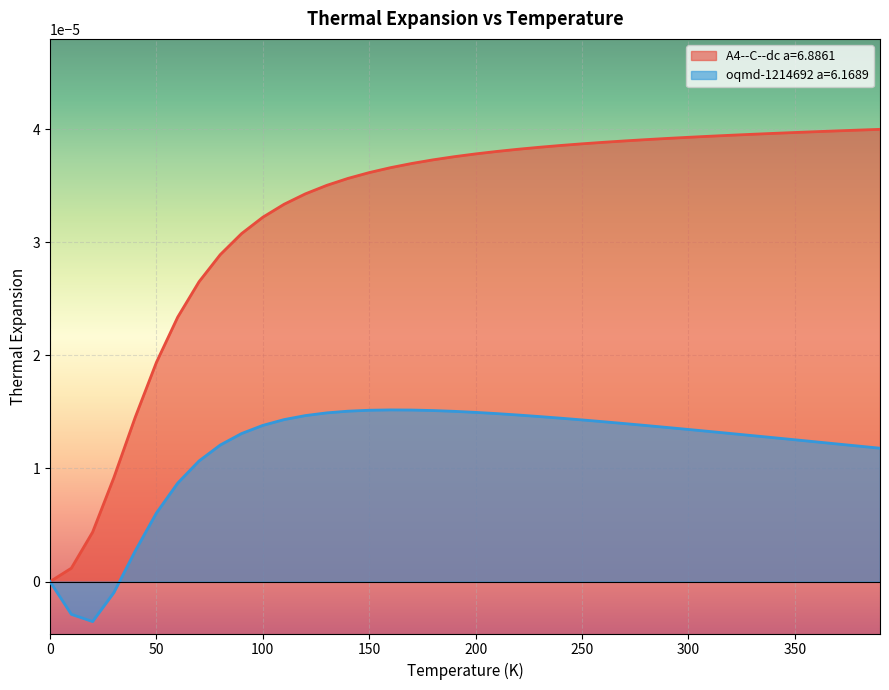

What are all the series names shown in the legend?

A4--C--dc a=6.8861, oqmd-1214692 a=6.1689